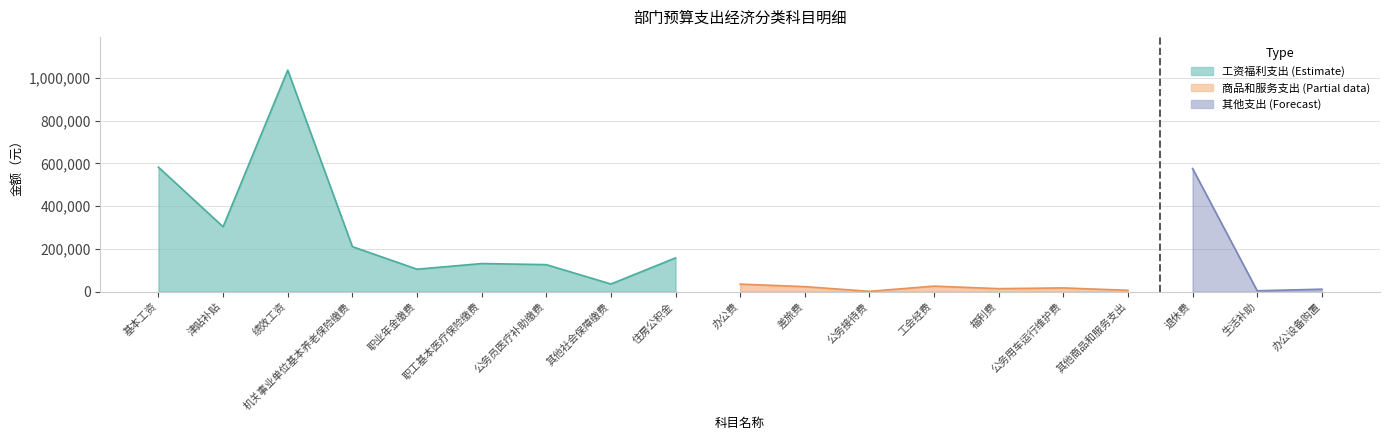

How many interior local peaks does the 小计 series have?

6